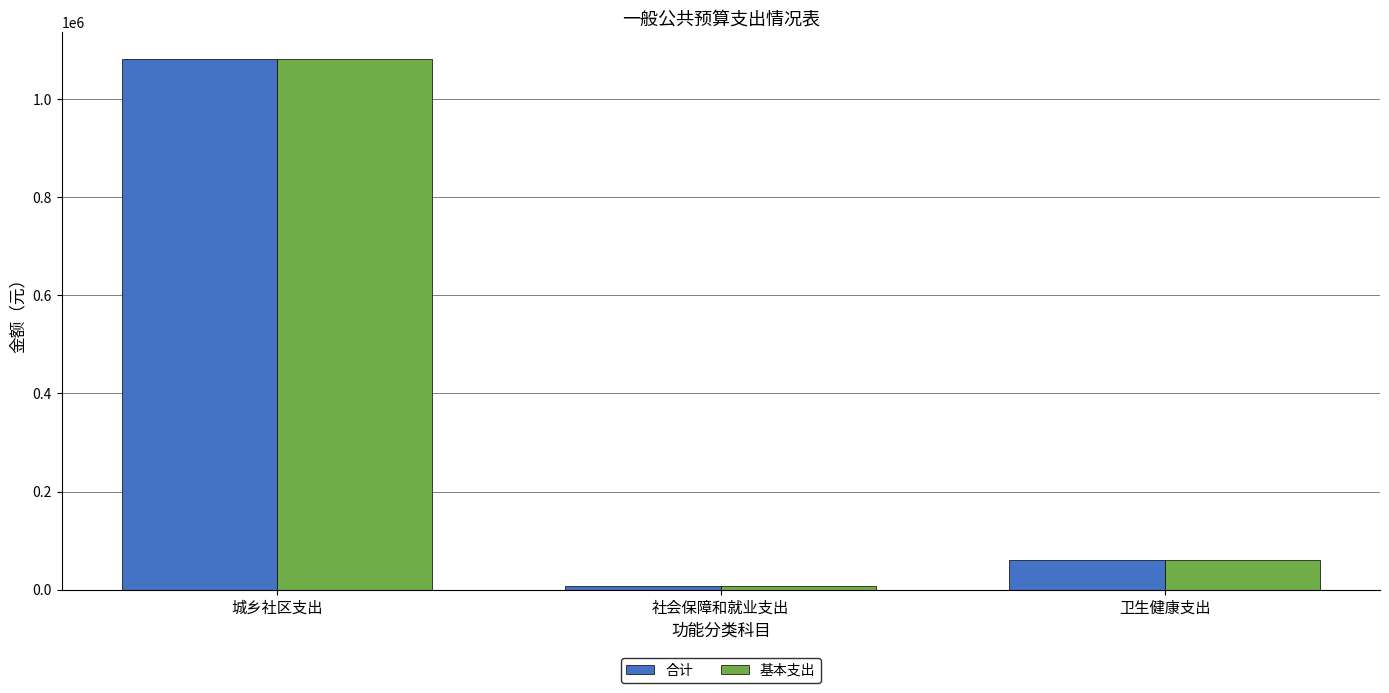

How many values in the 基本支出 series are below 60247?

1